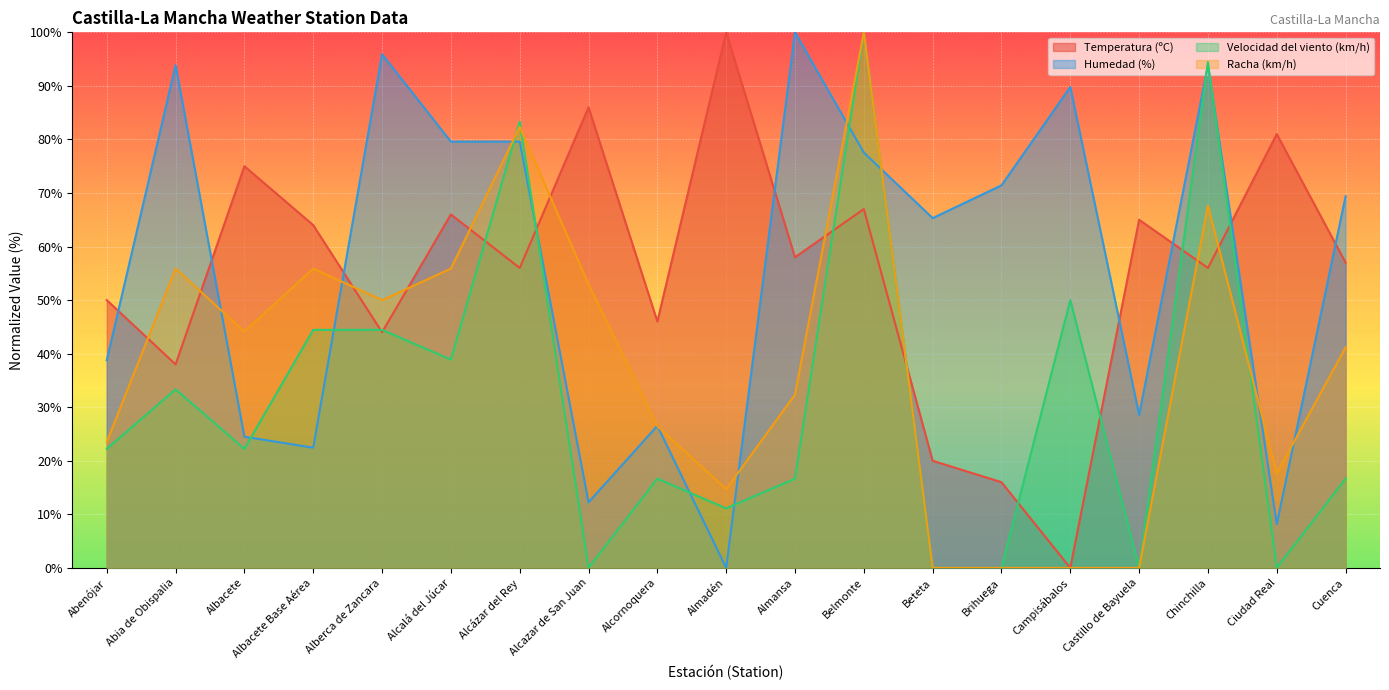

Which category has the highest value in the Humedad (%) series?

Almansa